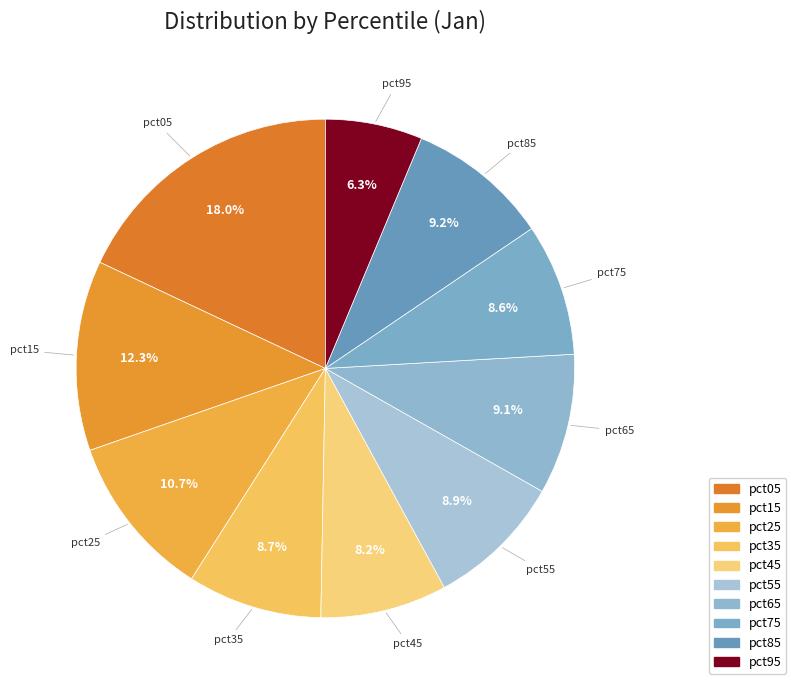

How many segments does this pie chart have?

10